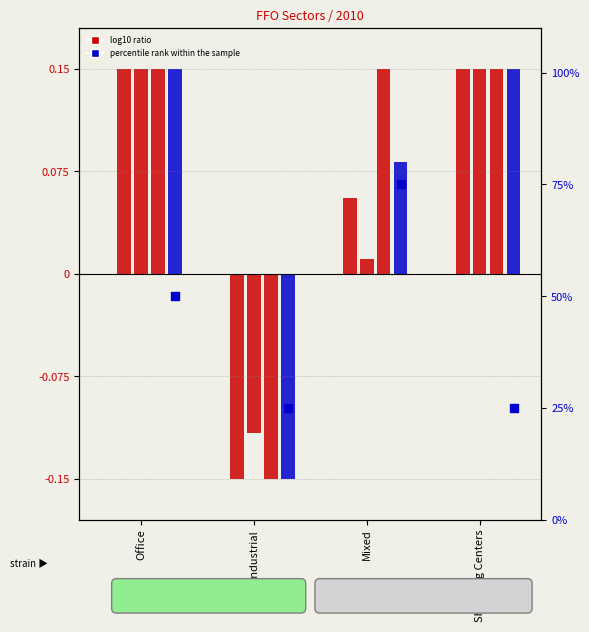

At how many categories does at least one series exceed 6?

4